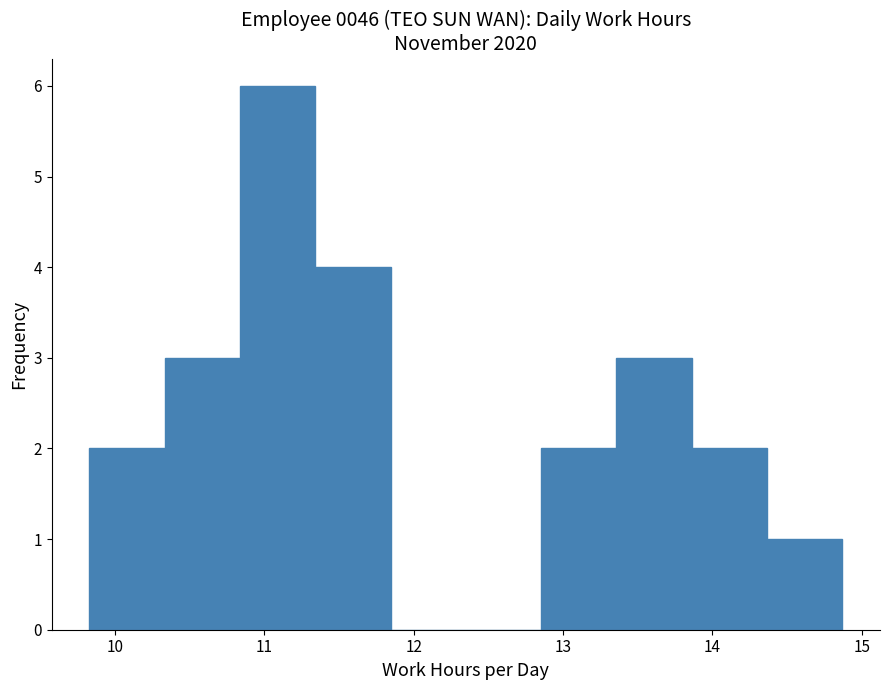

What is the height of the bar covering 10.8 to 11.3 on the x-axis? Neither the bar edges nor the heights are printed on the chart, so give them approximately, as read against the axes.

6